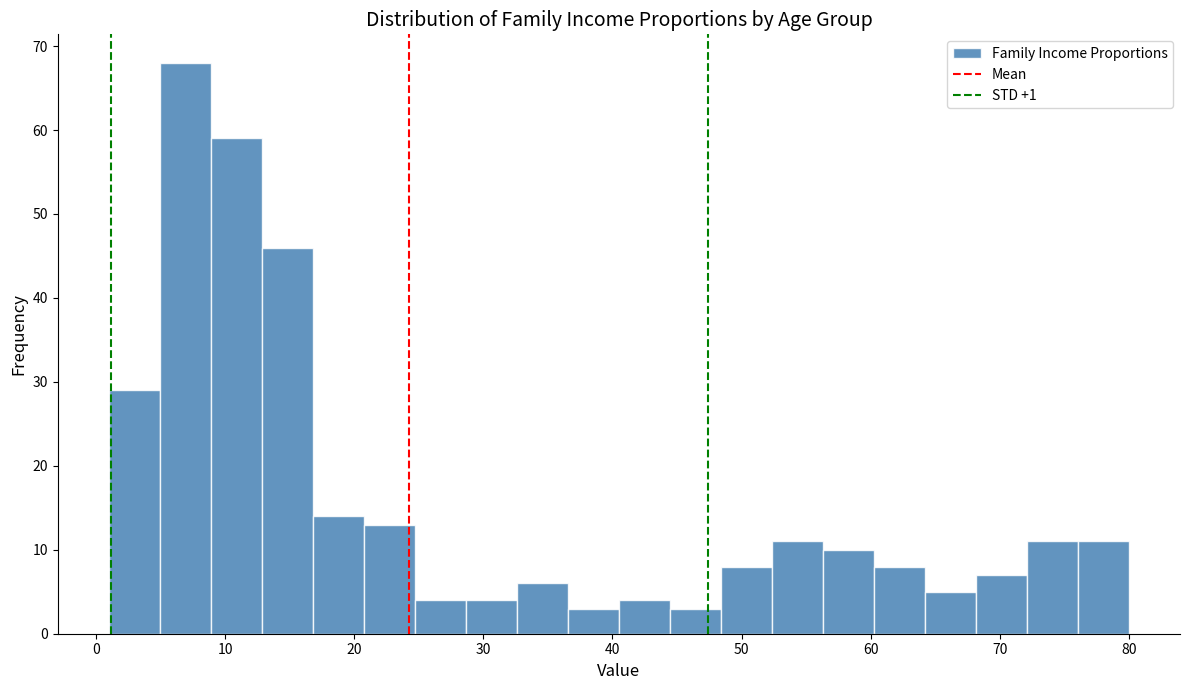

Around what value on the x-axis is the tallest bar? Give the approximate position of its centre, as read against the axis.

7